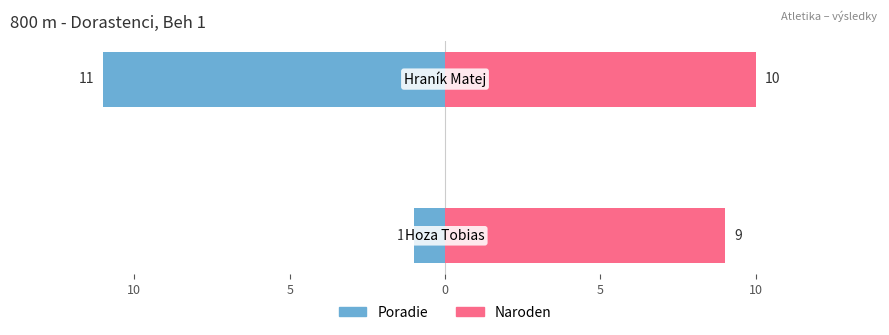

What is the minimum value for Poradie?

-11